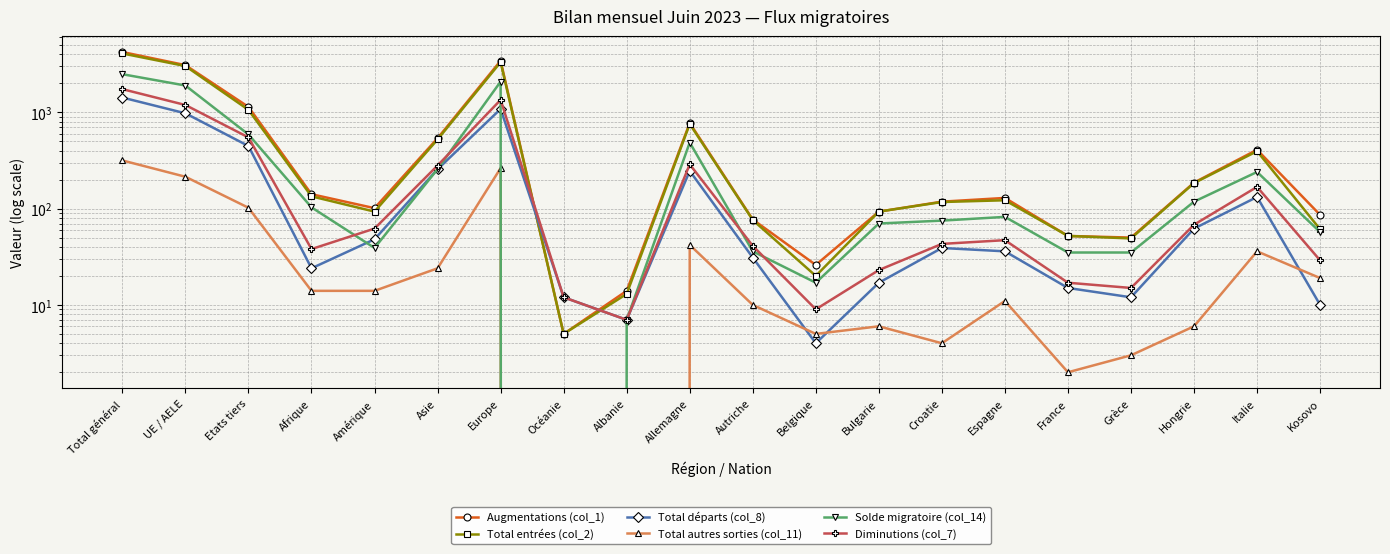

Reading right to left, extract all data points from this chart.

Augmentations (col_1): 86	408	186	50	52	129	118	93	26	77	773	14	5	3423	537	101	141	1136	3083	4219
Total entrées (col_2): 61	394	184	49	52	122	117	93	20	76	756	13	5	3310	522	93	134	1059	3017	4076
Total départs (col_8): 10	132	62	12	15	36	39	17	4	31	246	7	12	1081	256	48	24	446	975	1421
Total autres sorties (col_11): 19	36	6	3	2	11	4	6	5	10	42	0	0	263	24	14	14	102	214	316
Solde migratoire (col_14): 57	240	118	35	35	82	75	70	17	36	485	7	-7	2079	257	39	103	588	1894	2482
Diminutions (col_7): 29	168	68	15	17	47	43	23	9	41	288	7	12	1344	280	62	38	548	1189	1737